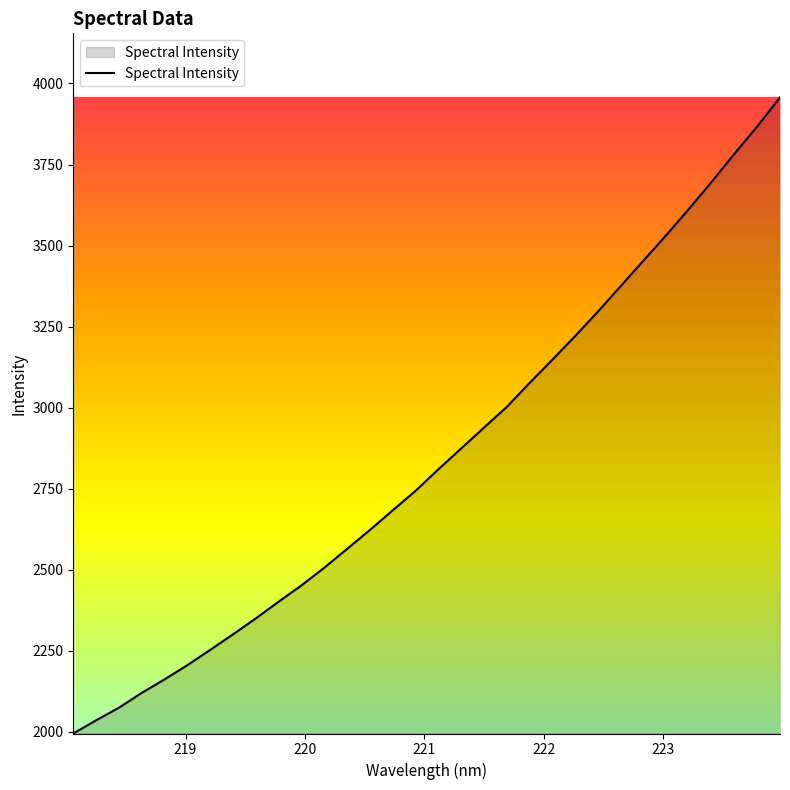

What is the greatest value displayed?

3956.9